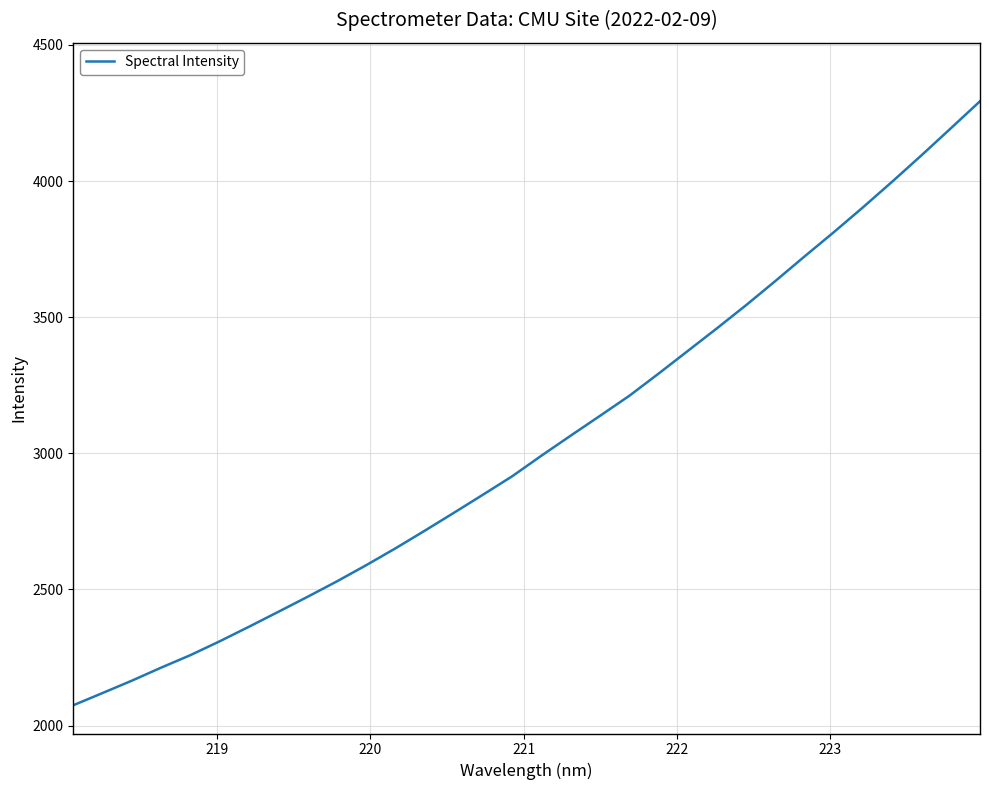

How many values exceed 2991?

16